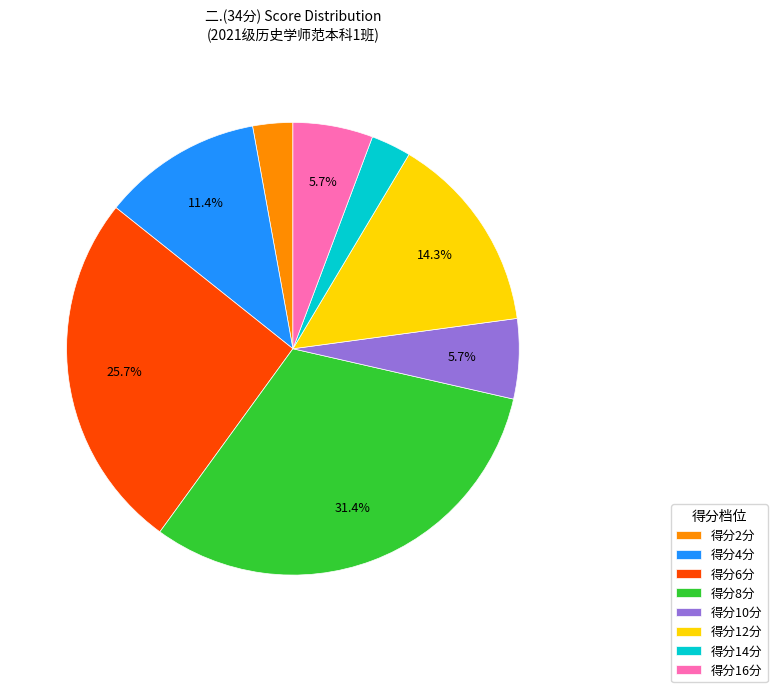

Approximately how many times larger is the value at 得分4分 compared to 得分8分?

0.4